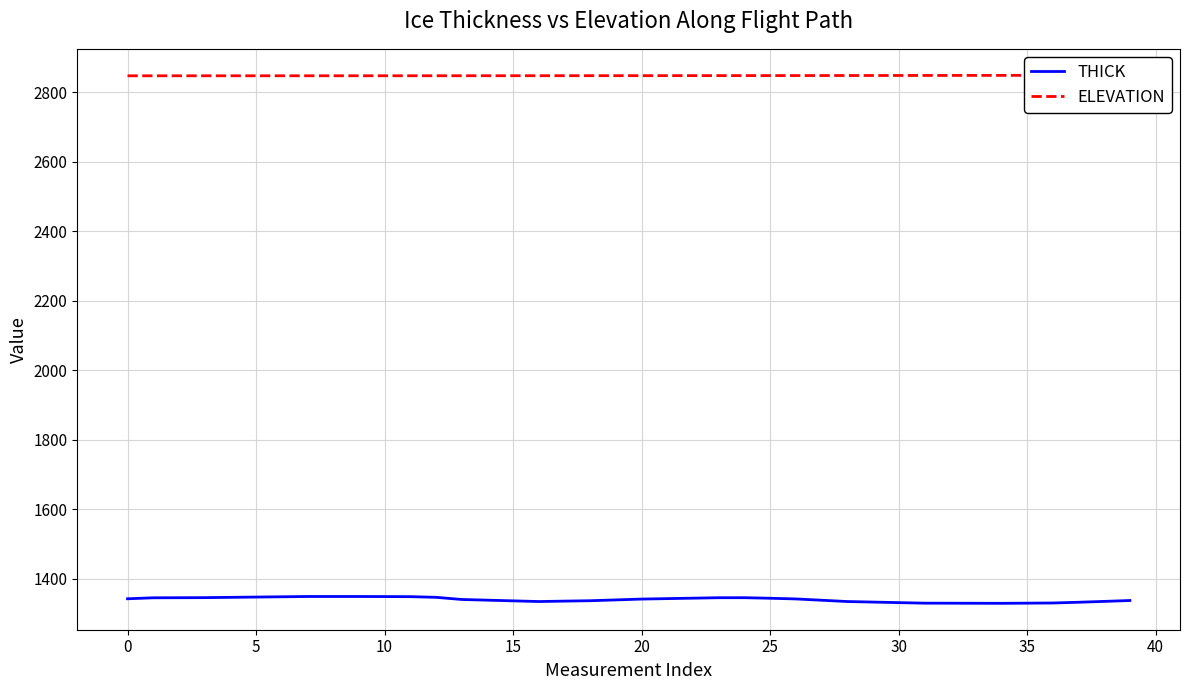

True or false: ELEVATION and THICK intersect in this chart.

False